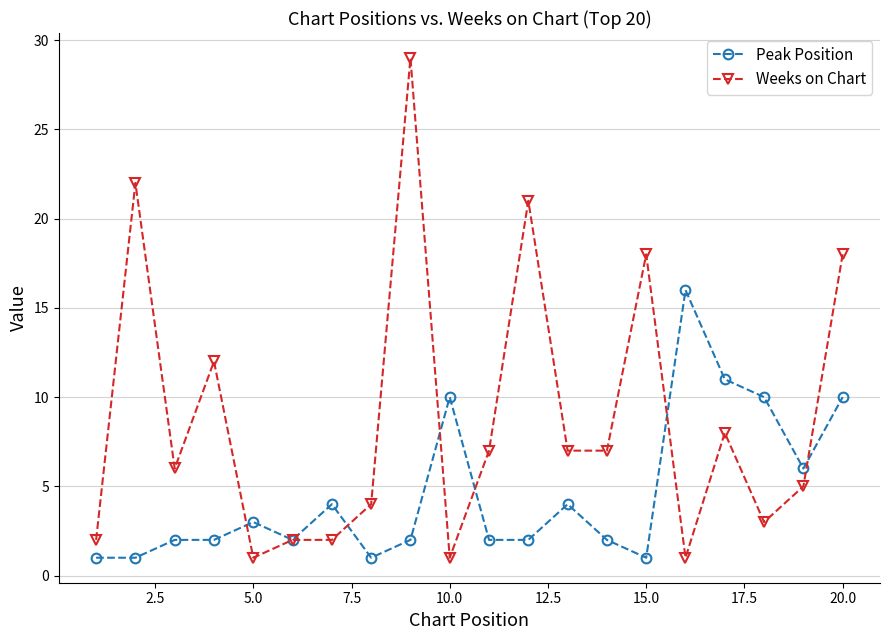

True or false: Peak Position has more than 1 interior local peaks.

True